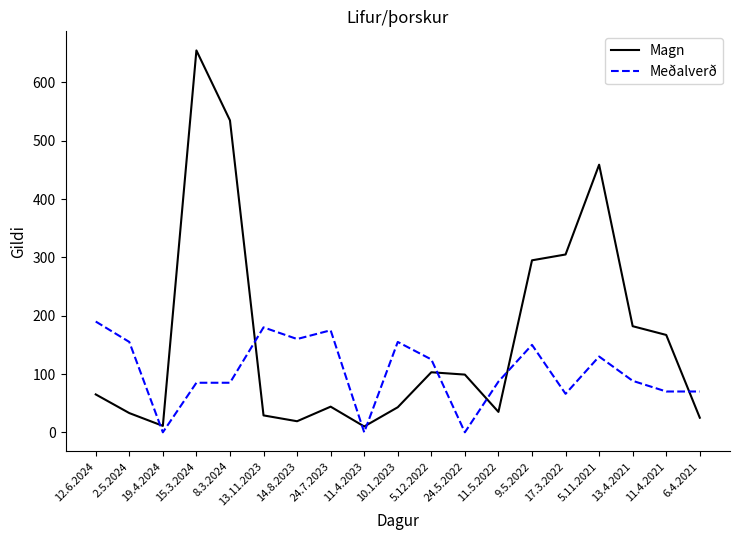

Which category has the highest value in the Magn series?

15.3.2024